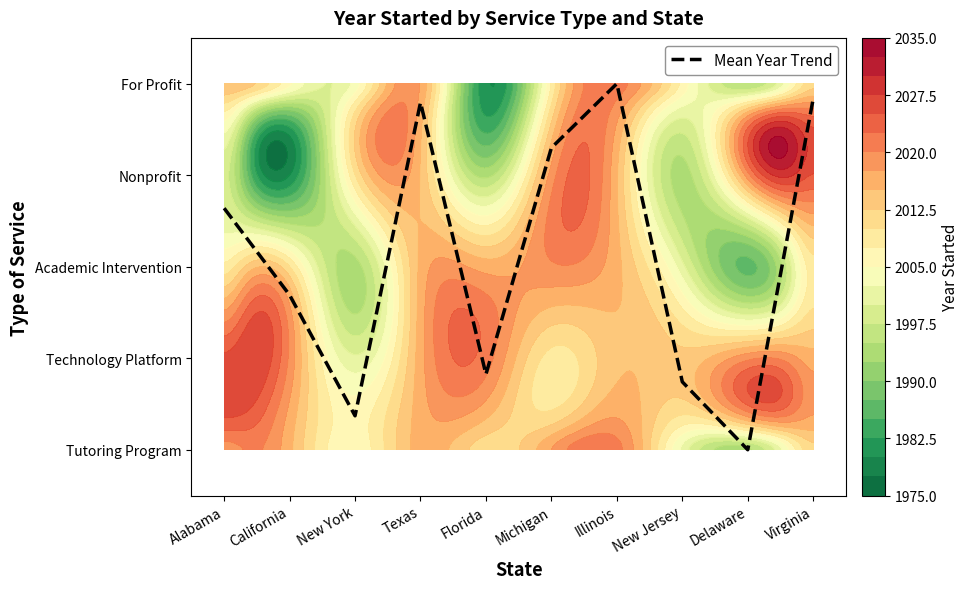

List the labels in order of value, largest first.

Illinois, Virginia, Texas, Michigan, Alabama, California, Florida, New Jersey, New York, Delaware